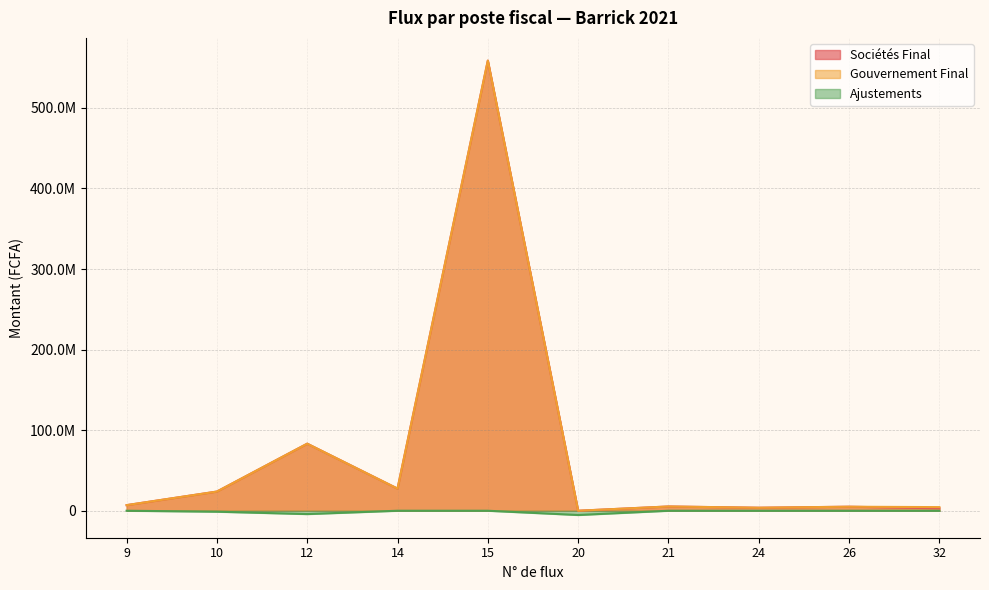

What is the difference between the Sociétés Final values at 32 and 10?

20807009